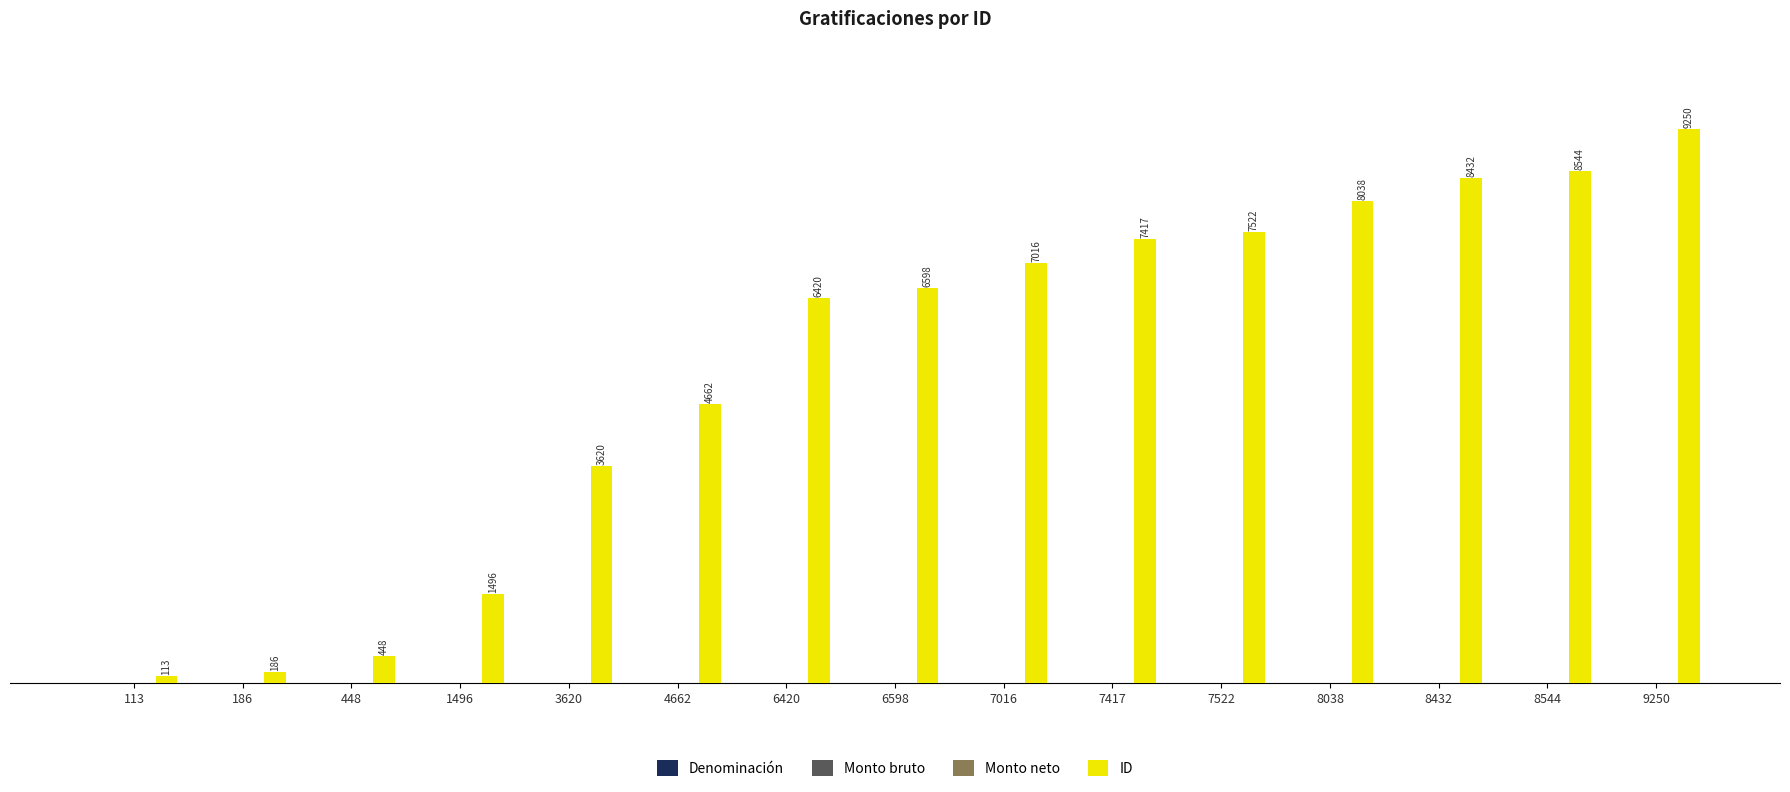

Are the bars horizontal?

No